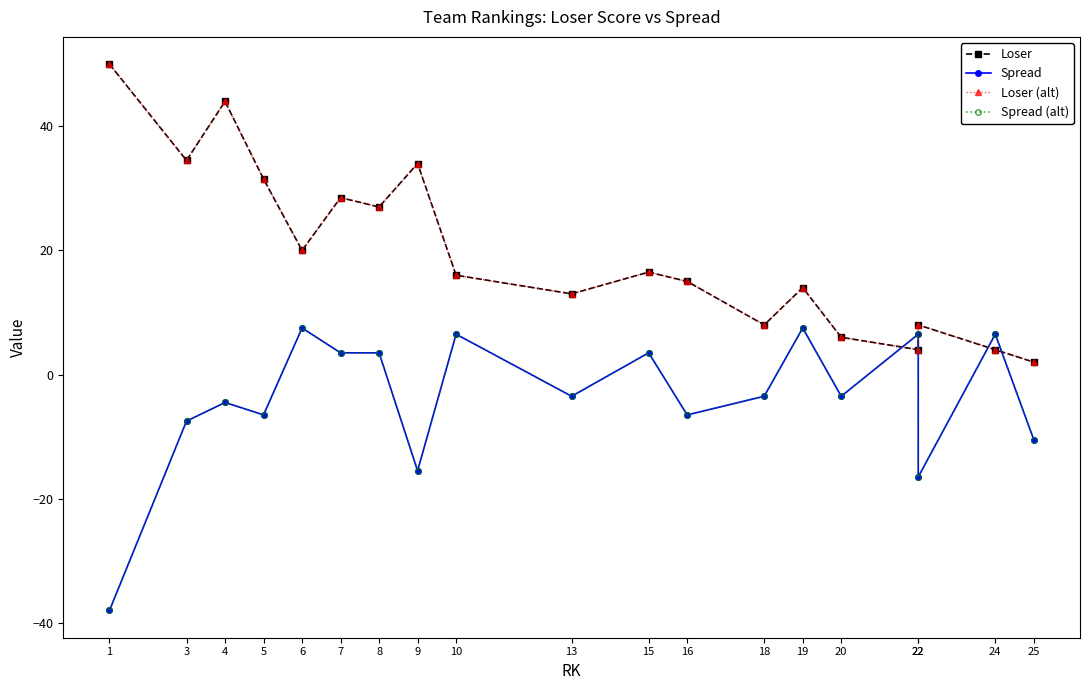

The Loser series shows 25.1 at 19. True or false?

False